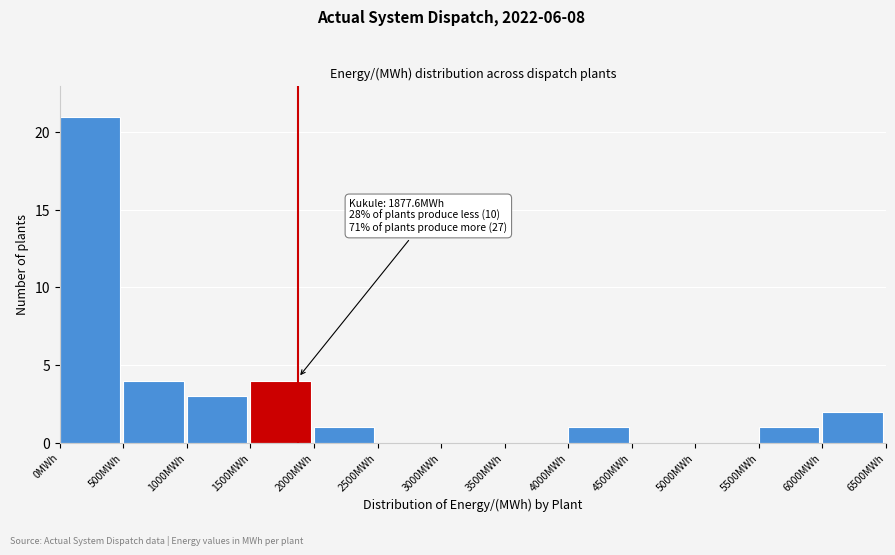

Over which range of the x-axis is the bar tallest?

0 to 500